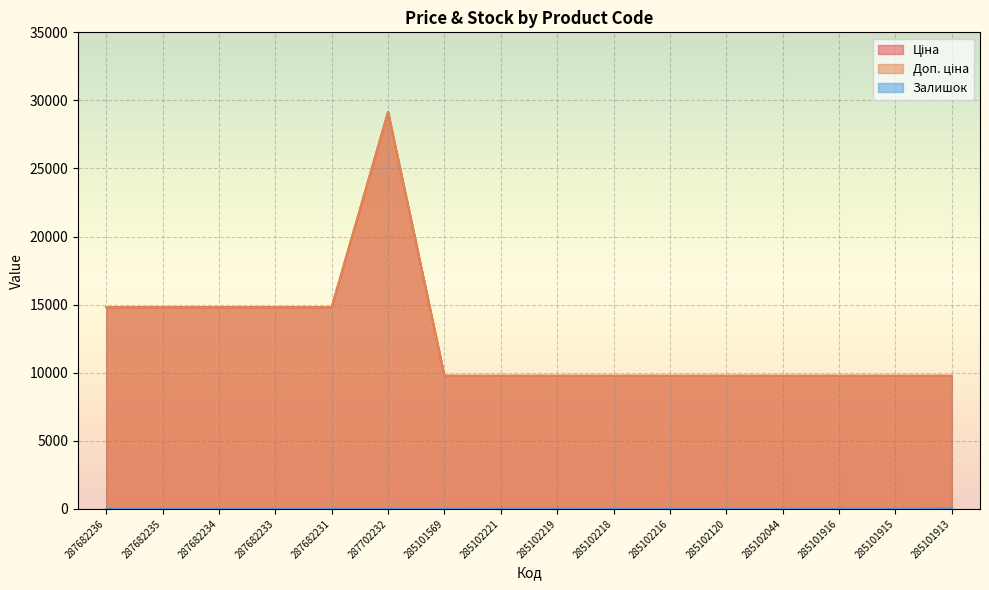

Between 285102219 and 285101915, which series saw the biggest shift?

Залишок